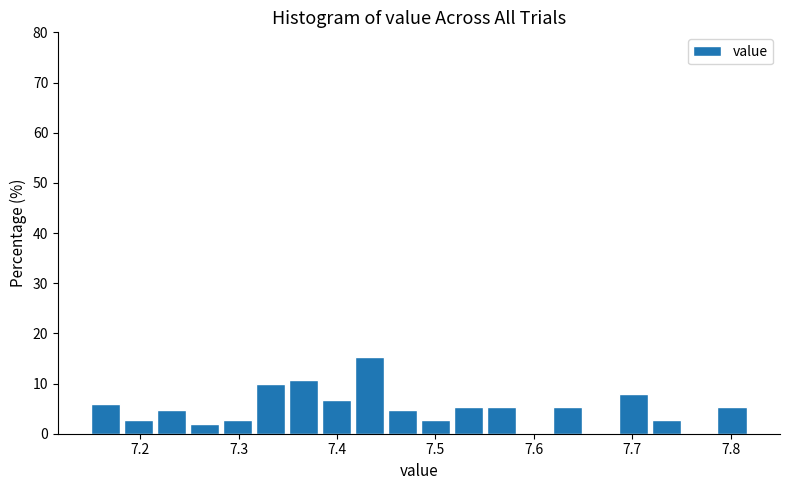

Around what value on the x-axis is the tallest bar? Give the approximate position of its centre, as read against the axis.

7.43